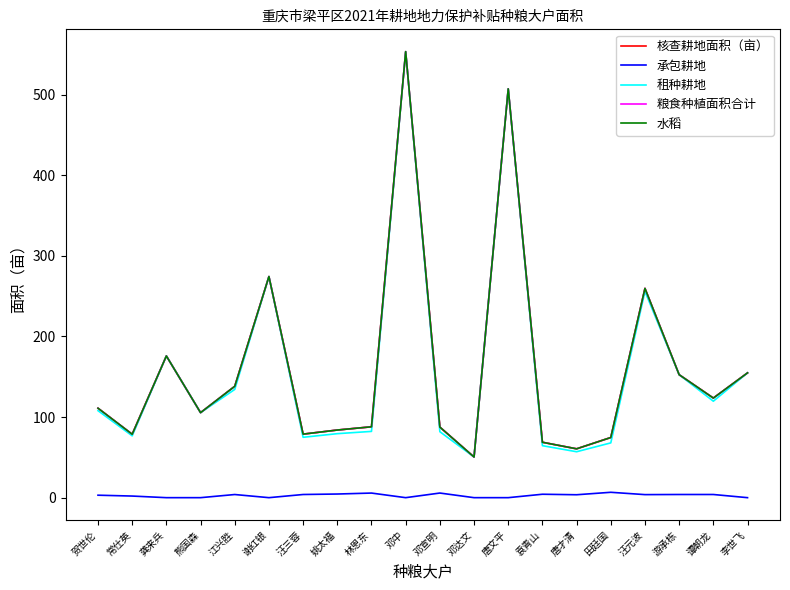

What is the difference between the maximum and second lowest values in the 粮食种植面积合计 series?

492.8